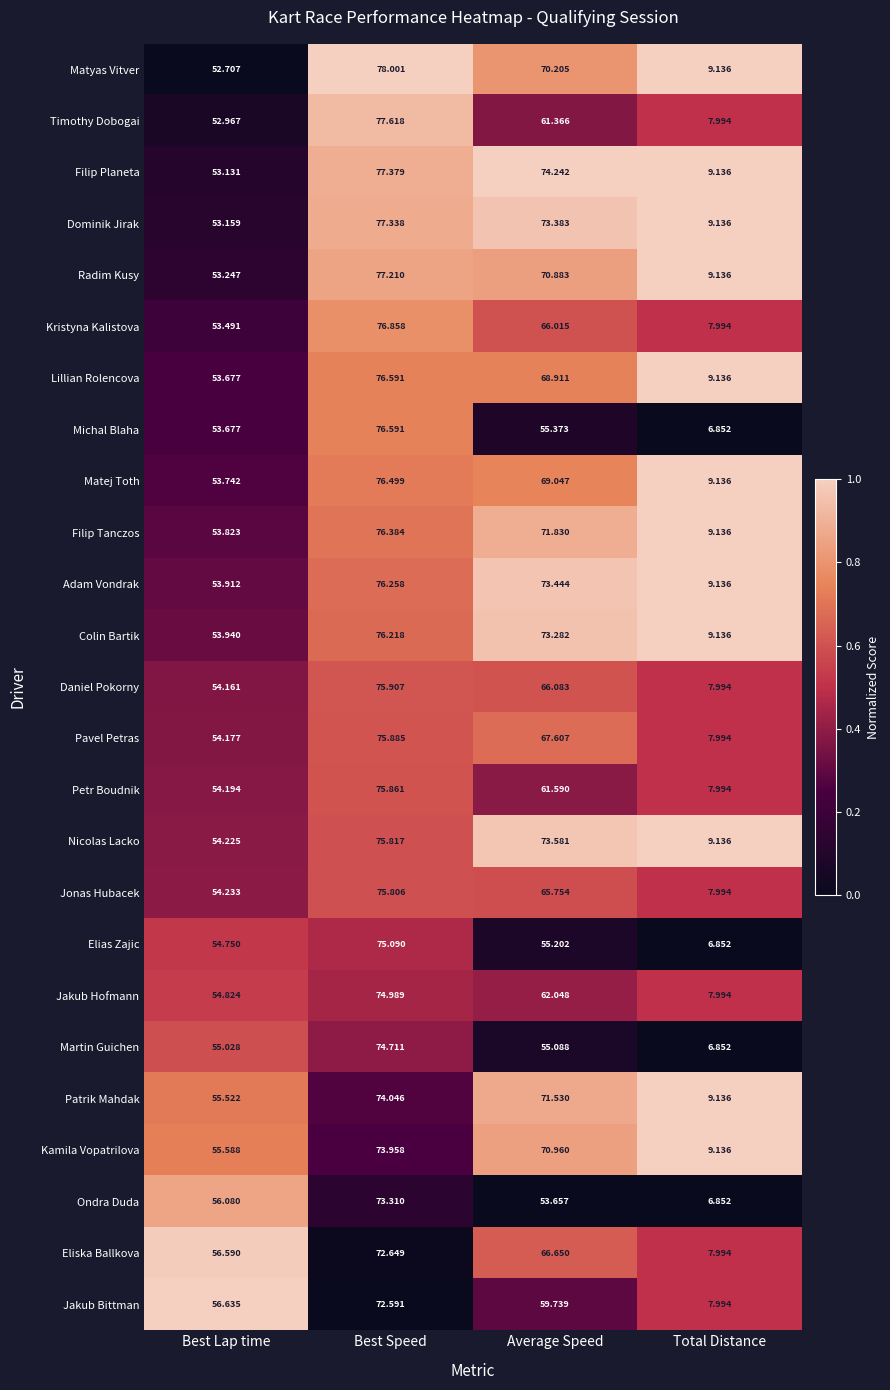

At which label is Nicolas Lacko closest to 42?

Best Lap time